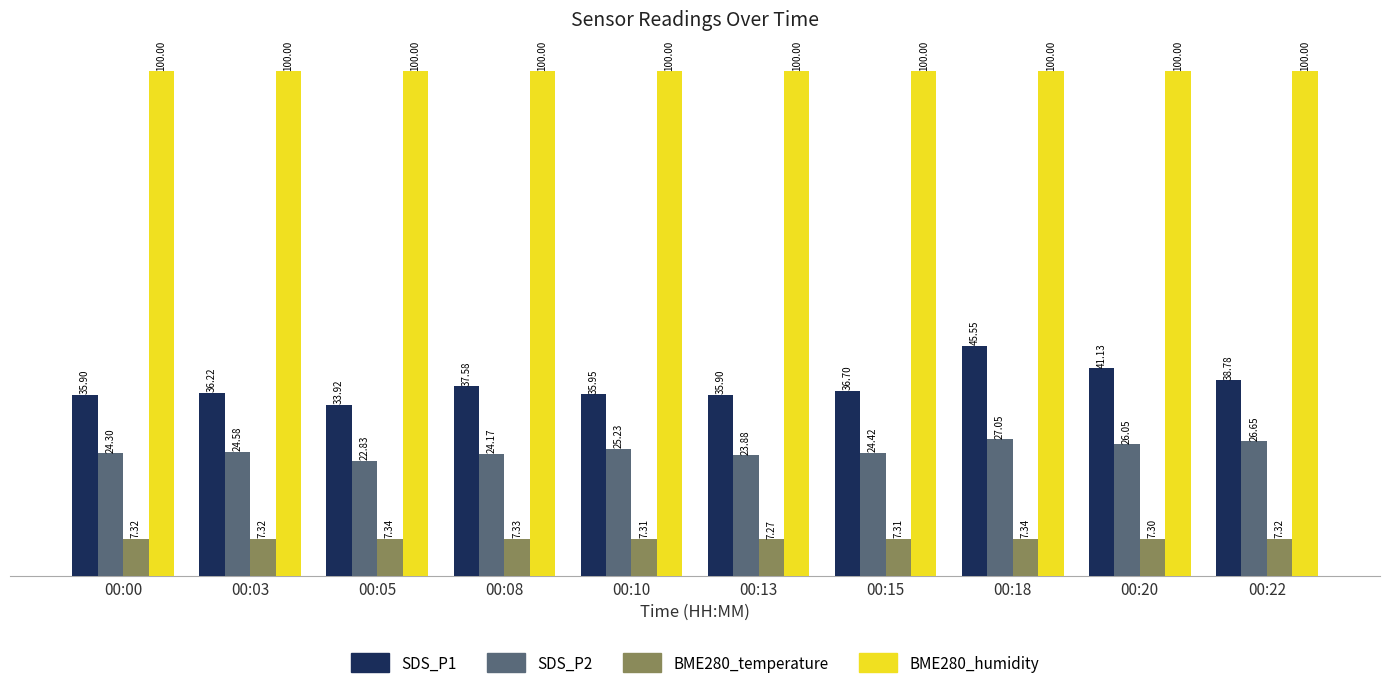

How many series are shown in this chart?

4